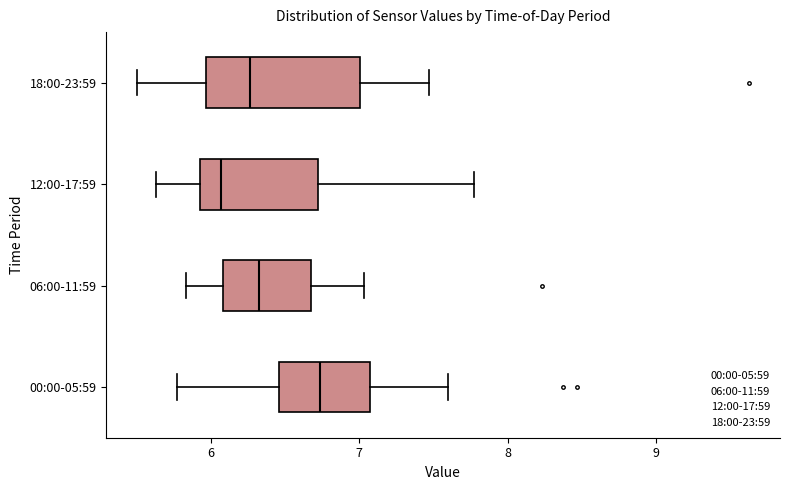

Where does the left whisker of the box for 06:00-11:59 end on the x-axis? The values are not printed on the chart, so give them approximately, as read against the axis.

5.8